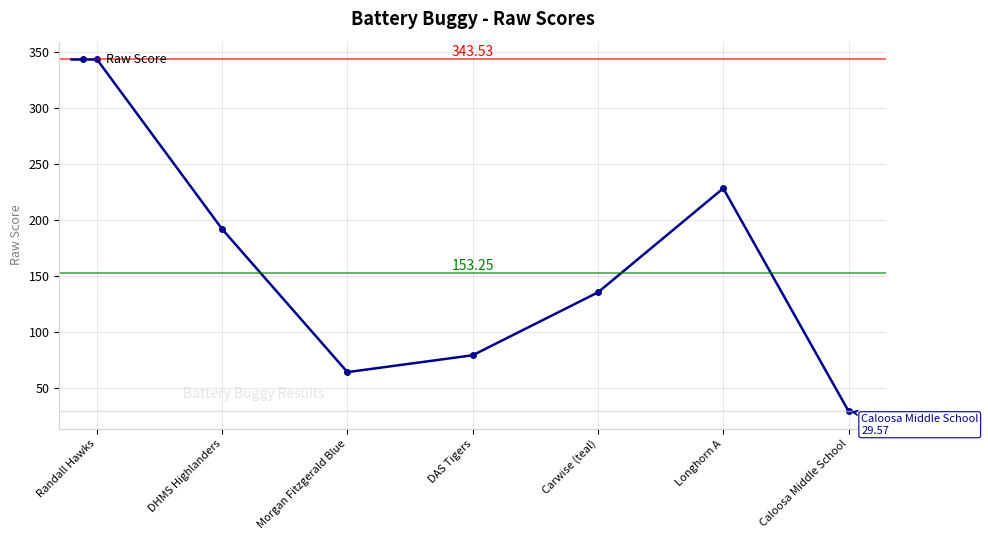

True or false: the data has more than 2 interior local peaks.

False